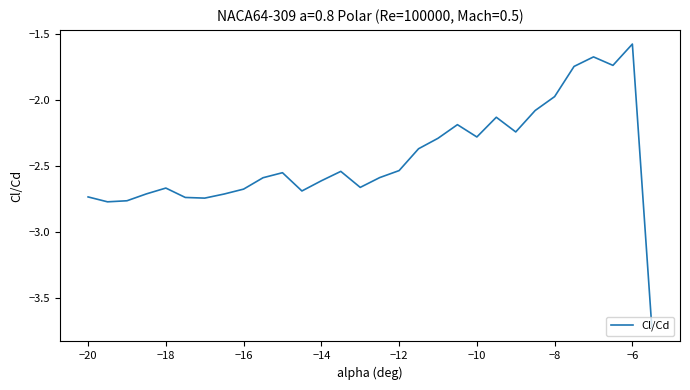

What is the difference between the maximum and second lowest values?

1.2